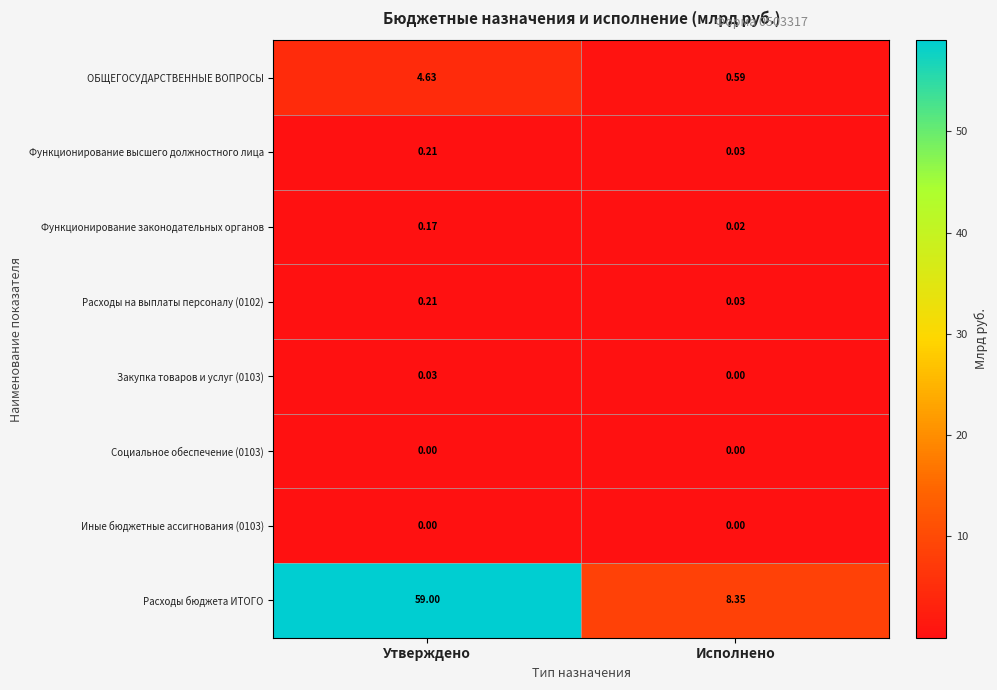

At which category is the sum across all series the highest?

Утверждено